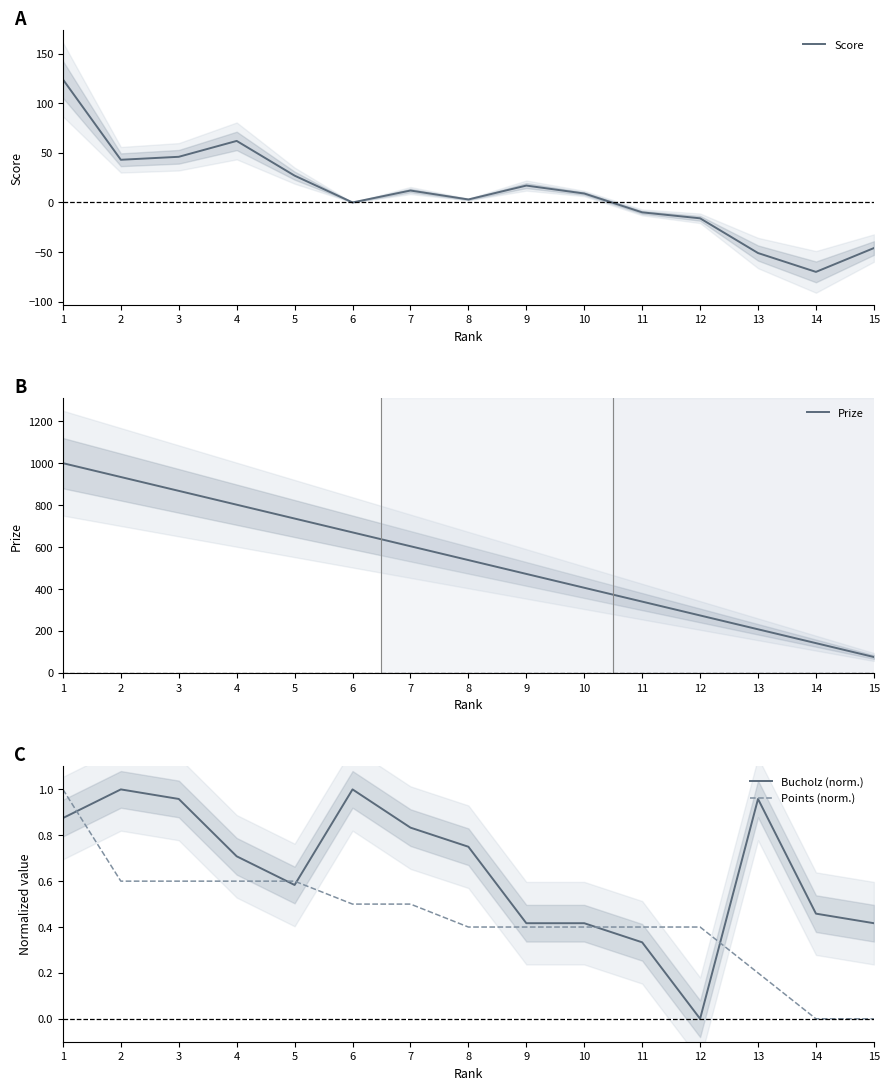

List the series in order of their peak value, lowest first.

Bucholz (norm.), Points (norm.), Score, Prize